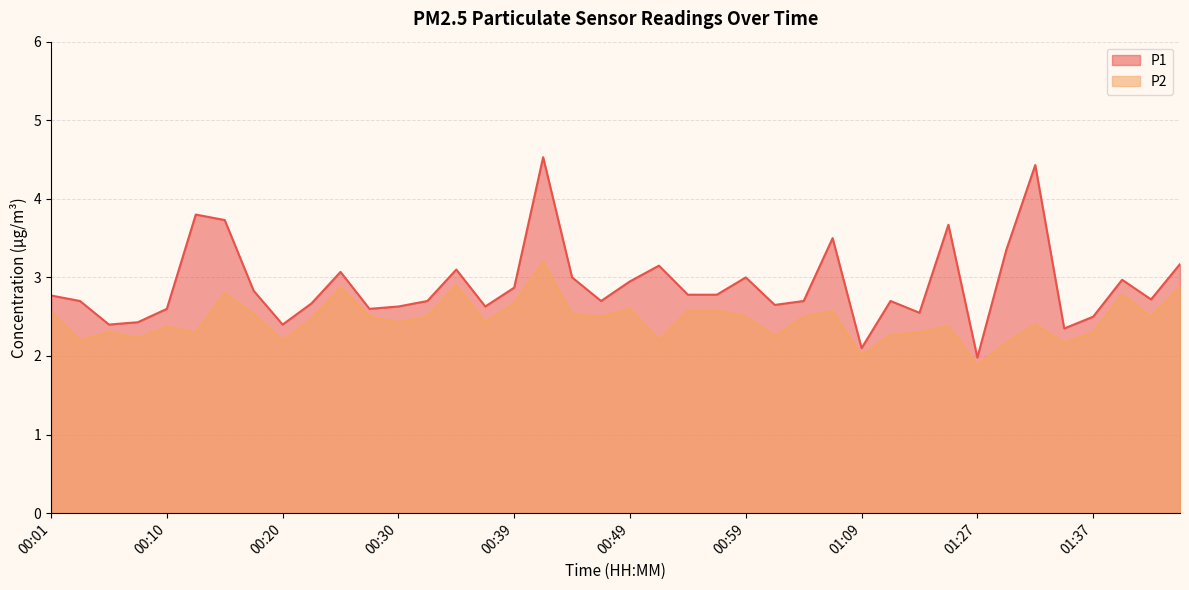

Reading left to right, list all the values displayed in this chart.

P1: 00:01=2.8	00:03=2.7	00:06=2.4	00:08=2.4	00:10=2.6	00:13=3.8	00:15=3.7	00:18=2.8	00:20=2.4	00:23=2.7	00:25=3.1	00:27=2.6	00:30=2.6	00:32=2.7	00:35=3.1	00:37=2.6	00:39=2.9	00:42=4.5	00:44=3.0	00:47=2.7	00:49=3.0	00:52=3.1	00:54=2.8	00:57=2.8	00:59=3.0	01:01=2.6	01:04=2.7	01:06=3.5	01:09=2.1	01:11=2.7	01:16=2.5	01:22=3.7	01:27=2.0	01:29=3.4	01:32=4.4	01:34=2.4	01:37=2.5	01:39=3.0	01:42=2.7	01:44=3.2
P2: 00:01=2.6	00:03=2.2	00:06=2.3	00:08=2.2	00:10=2.4	00:13=2.3	00:15=2.8	00:18=2.5	00:20=2.2	00:23=2.5	00:25=2.9	00:27=2.5	00:30=2.4	00:32=2.5	00:35=2.9	00:37=2.4	00:39=2.7	00:42=3.2	00:44=2.5	00:47=2.5	00:49=2.6	00:52=2.2	00:54=2.6	00:57=2.6	00:59=2.5	01:01=2.2	01:04=2.5	01:06=2.6	01:09=2.0	01:11=2.3	01:16=2.3	01:22=2.4	01:27=1.9	01:29=2.2	01:32=2.4	01:34=2.2	01:37=2.3	01:39=2.8	01:42=2.5	01:44=2.9